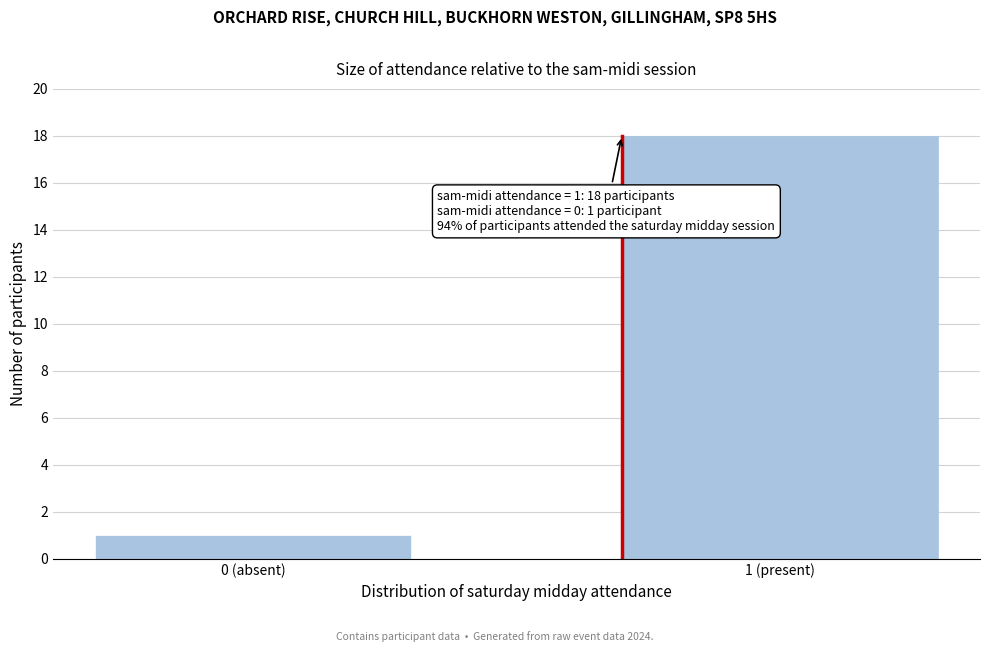

Reading left to right, list all the values displayed in this chart.

0 (absent)=1	1 (present)=18